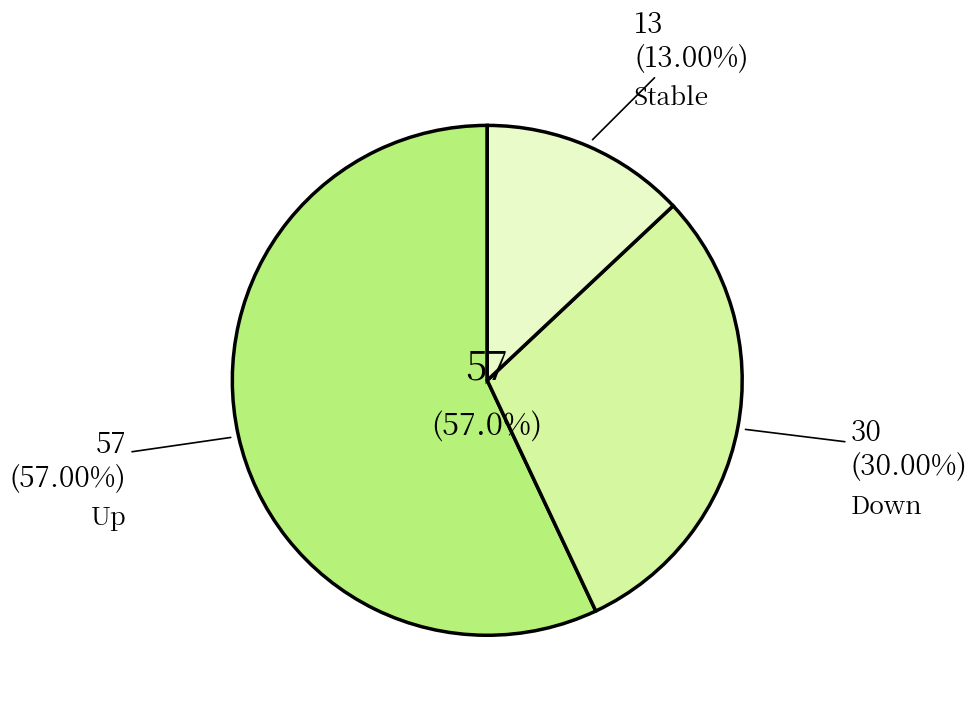

True or false: - accounts for 13% of the total.

True